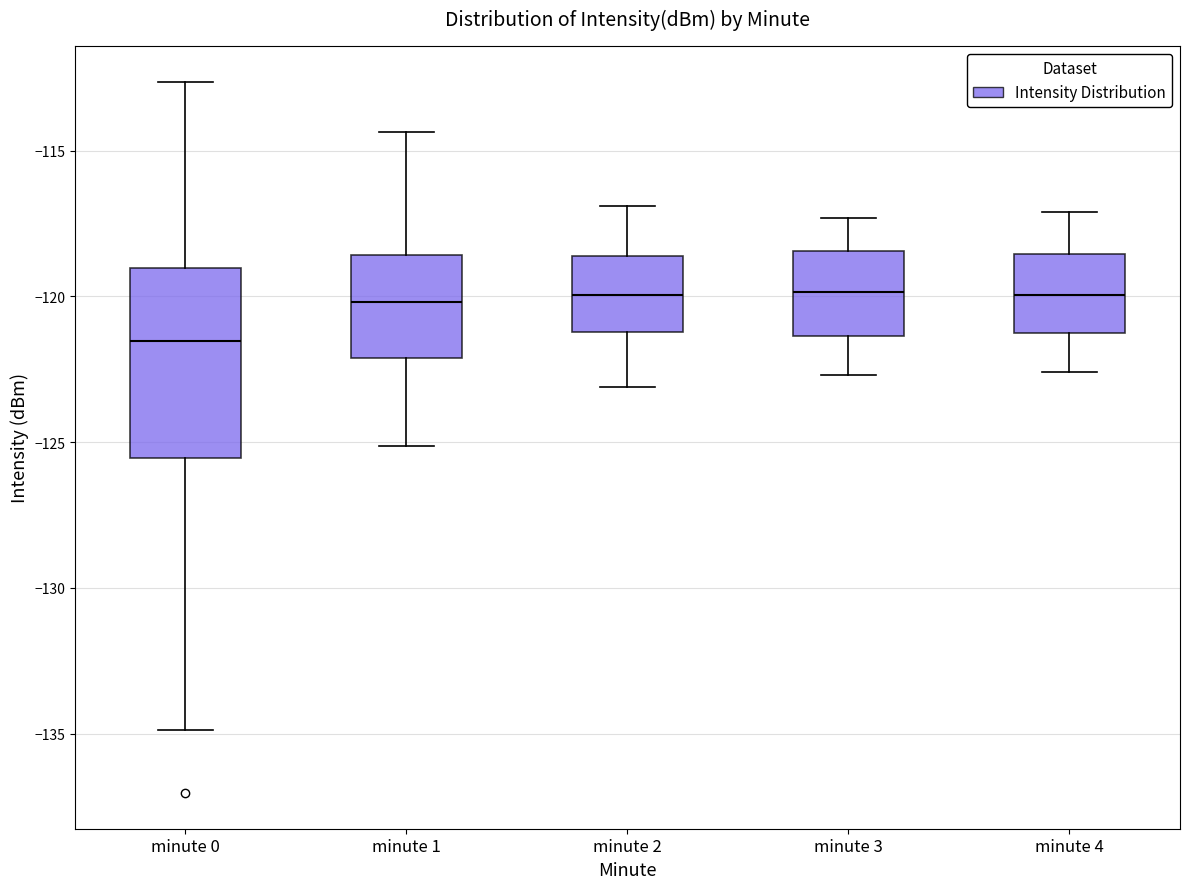

Reading left to right, read every box against the y-axis: the position of its median line, the range the box covers, and the ends of its whiskers. The values are not printed on the chart, so give them approximately, as read against the axis.

minute 0: median -121.5, box -125.5 to -119.0, whiskers -135.0 to -112.5
minute 1: median -120.0, box -122.0 to -118.5, whiskers -125.0 to -114.5
minute 2: median -120.0, box -121.0 to -118.5, whiskers -123.0 to -117.0
minute 3: median -120.0, box -121.5 to -118.5, whiskers -122.5 to -117.5
minute 4: median -120.0, box -121.5 to -118.5, whiskers -122.5 to -117.0